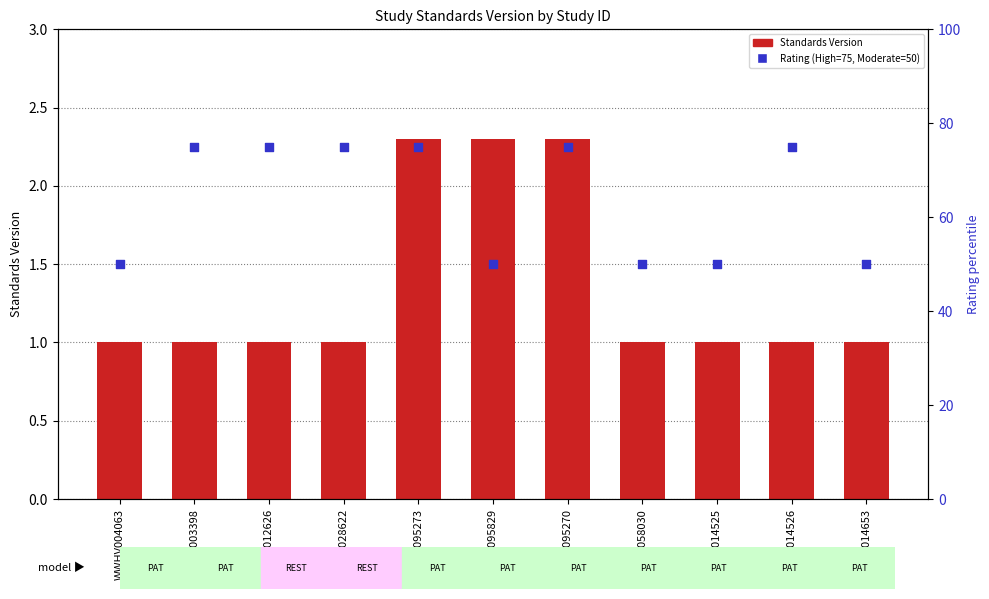

What is the total value across all series at WWHV058030?

51.0